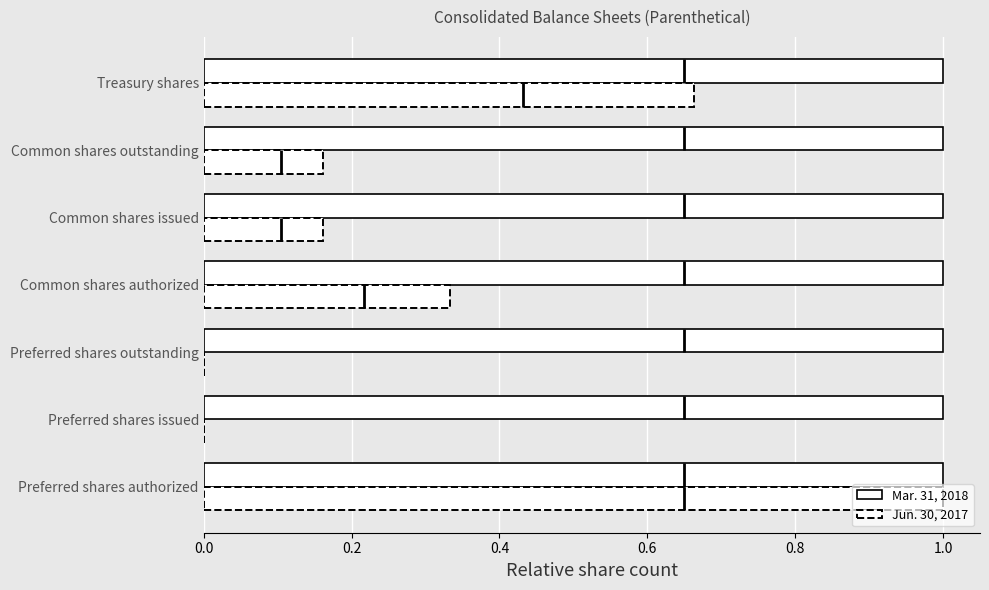

The Mar. 31, 2018 series shows 0.1 at 0.0. True or false?

False